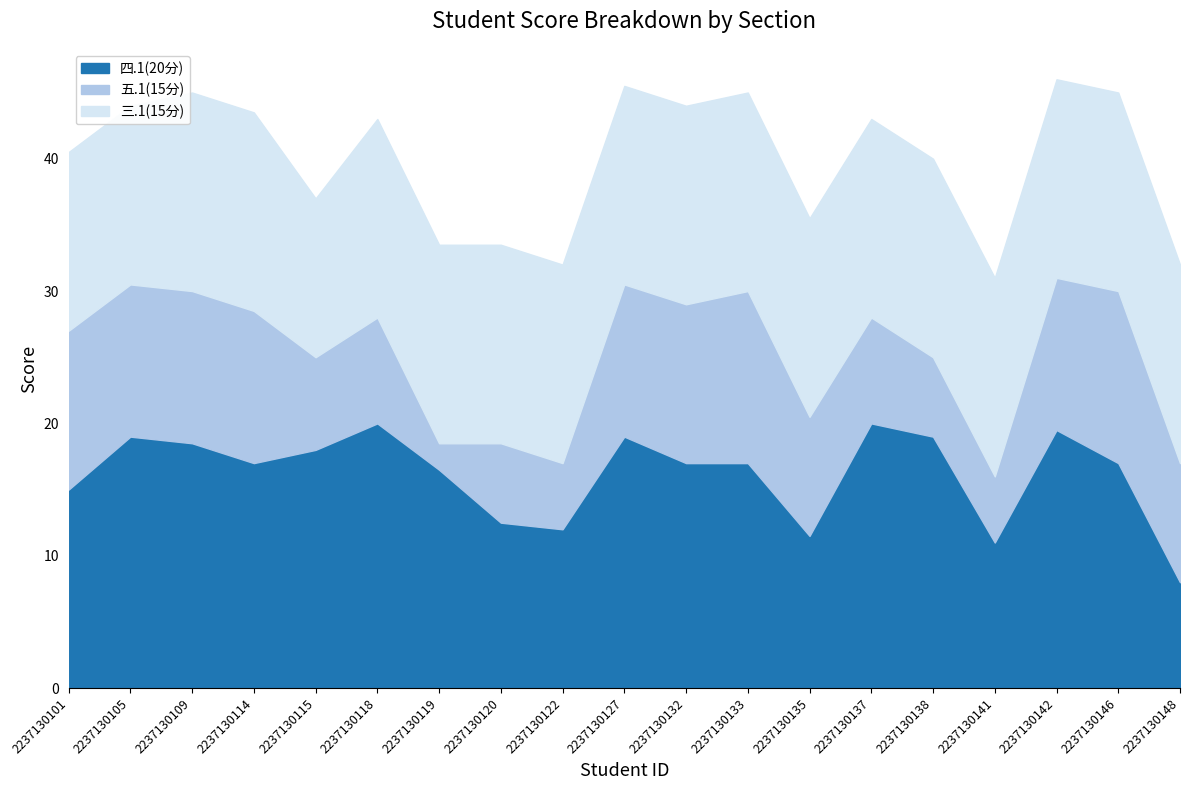

Which series has the largest total across all categories?

四.1(20分)